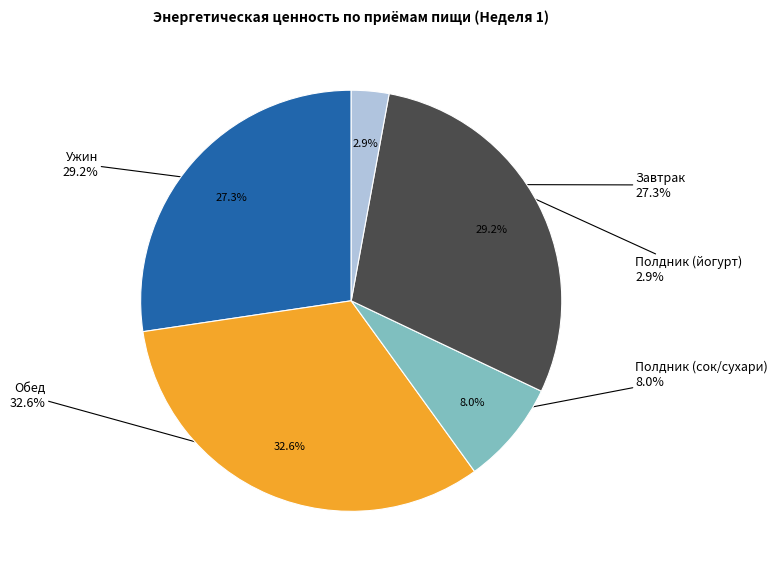

What is the change in value from Полдник (сок/сухари) to Ужин?

+749.7